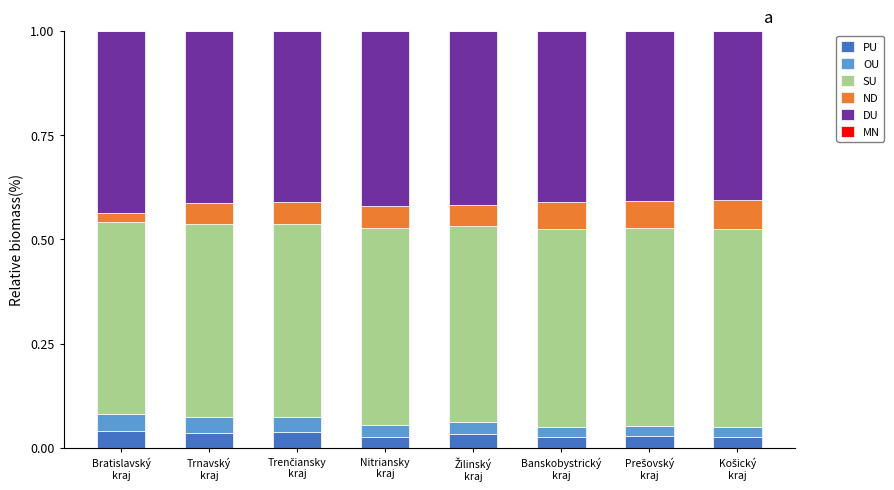

The value of PU at Trnavský
kraj is 0.0. True or false?

True